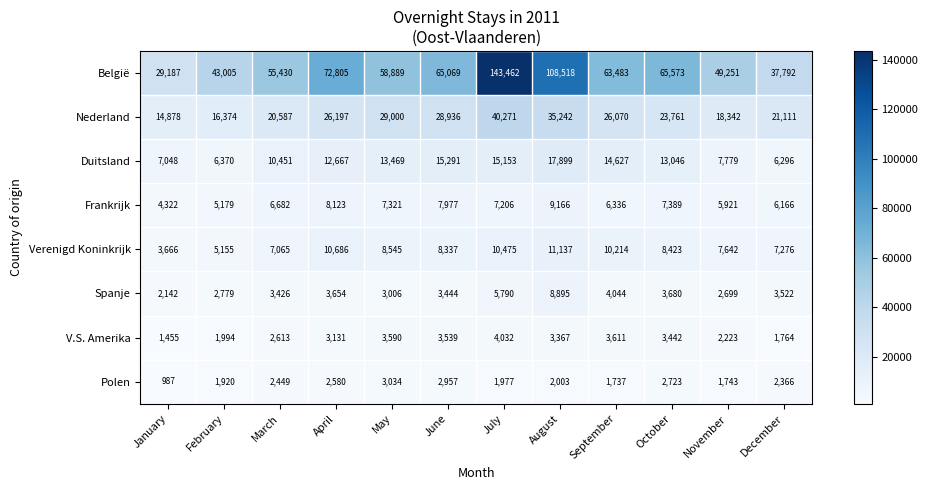

Which series has the largest range (max minus min)?

België